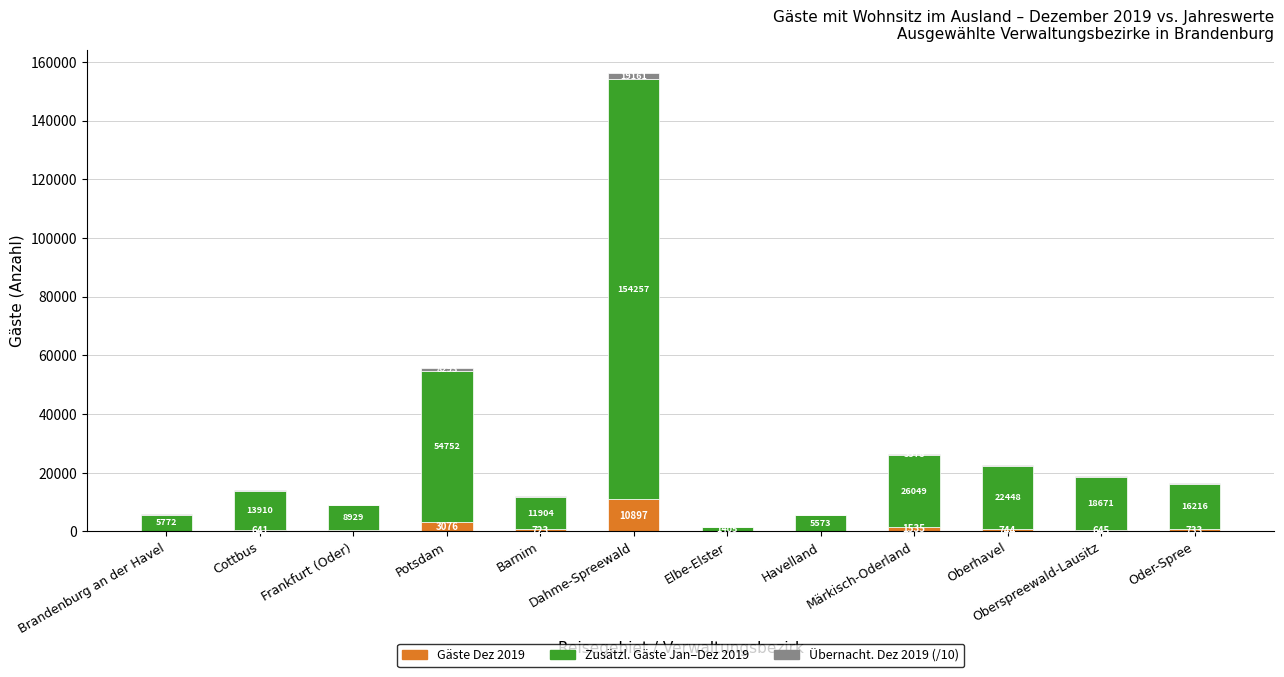

What is the difference between the Gäste Dez 2019 values at Elbe-Elster and Oberspreewald-Lausitz?

567.0